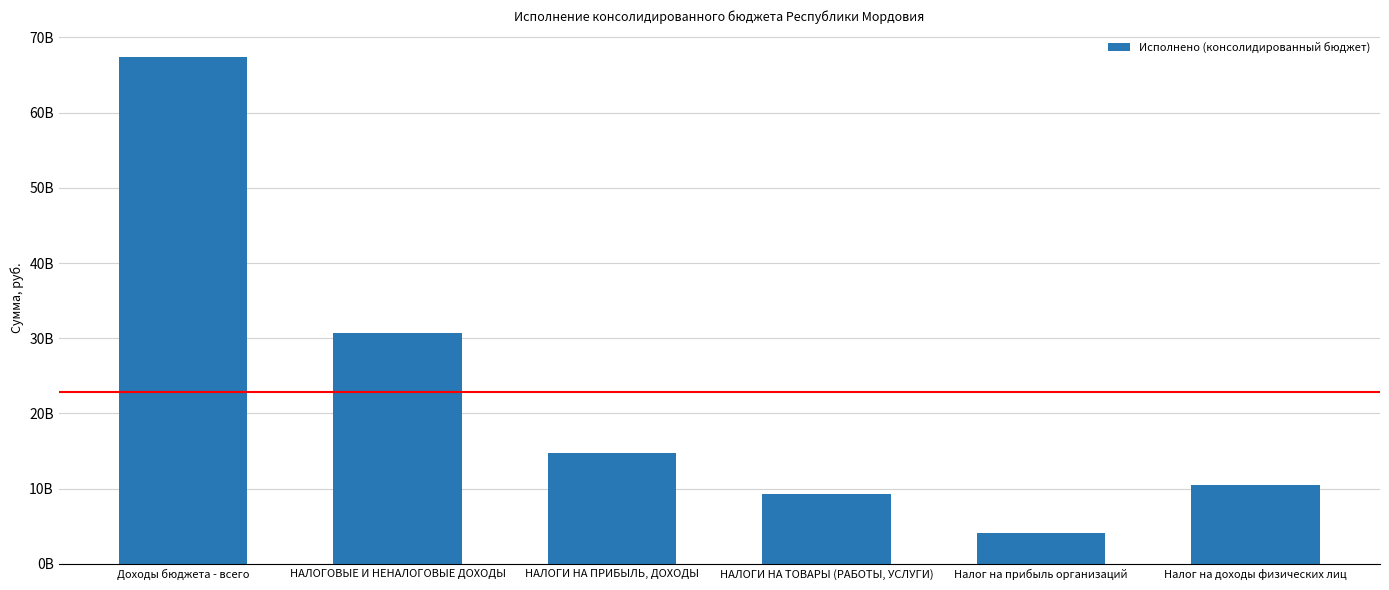

Reading left to right, list all the values displayed in this chart.

67378433286.5	30729001702.4	14699116254.2	9282476571.5	4157925776.1	10541190478.2